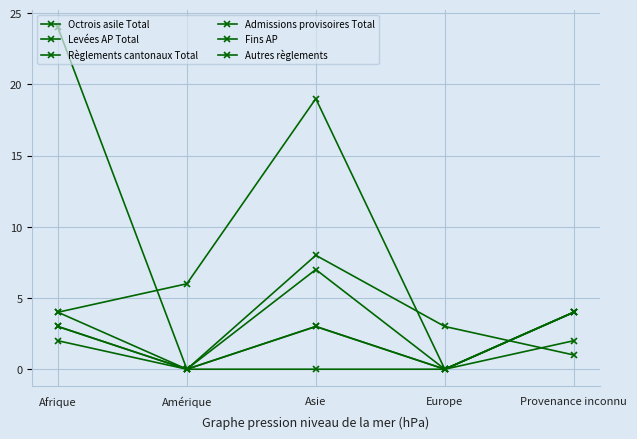

Is it true that Règlements cantonaux Total equals 3 at Asie?

True